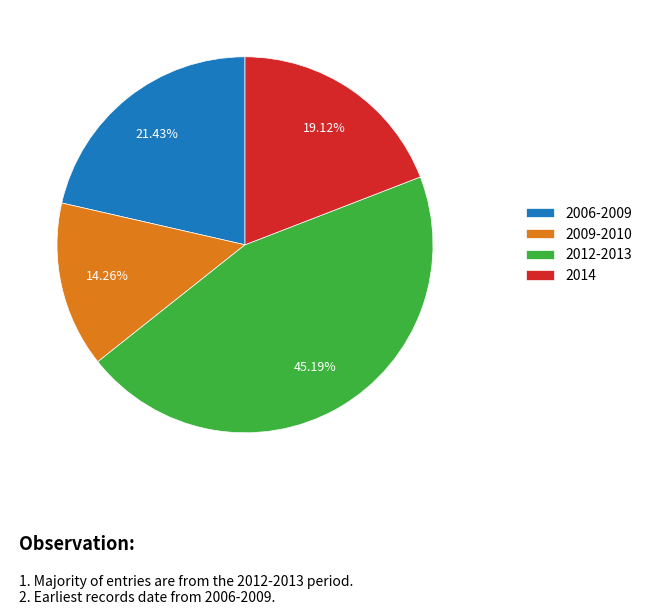

Rank the categories by value from lowest to highest.

2009-2010, 2014, 2006-2009, 2012-2013